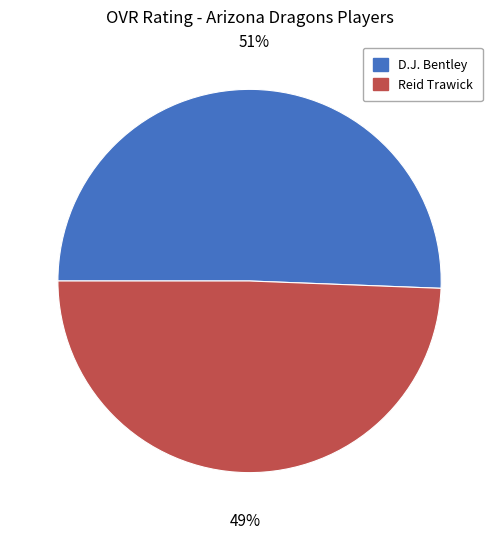

Do D.J. Bentley and Reid Trawick together represent more than half of the pie?

Yes